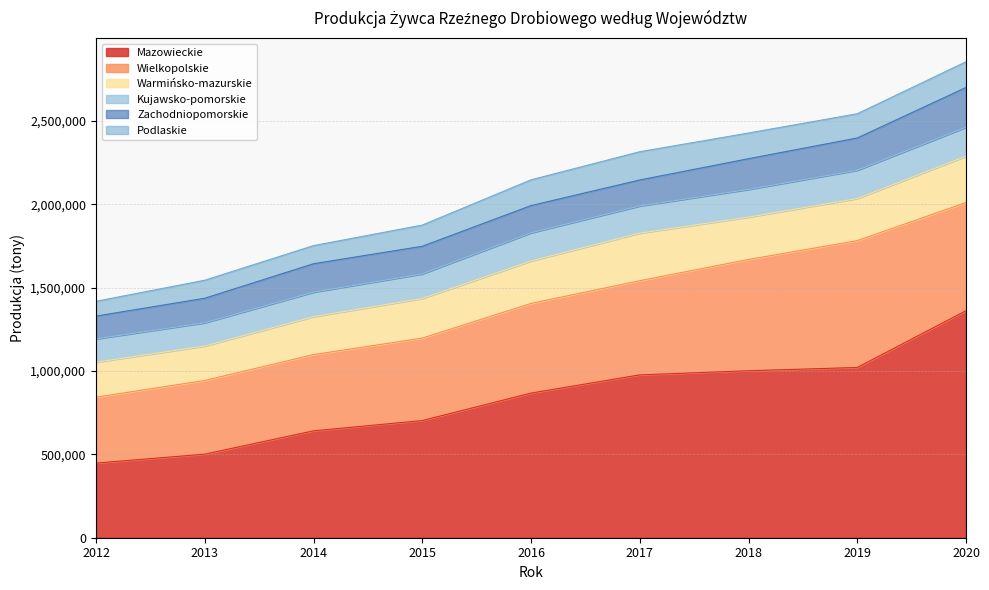

Which category has the highest value in the Podlaskie series?

2017